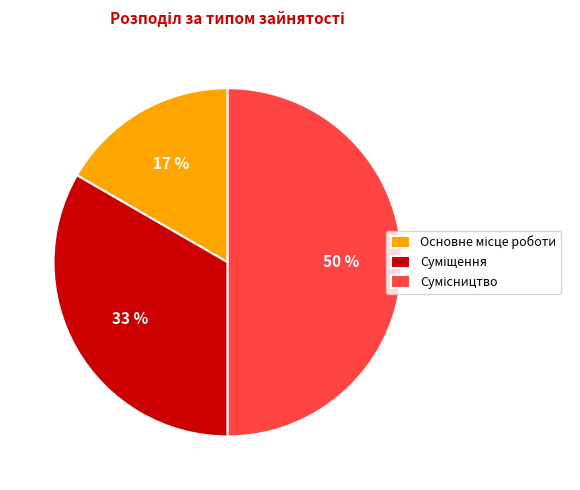

To the nearest percent, what is the average slice percentage?

33%